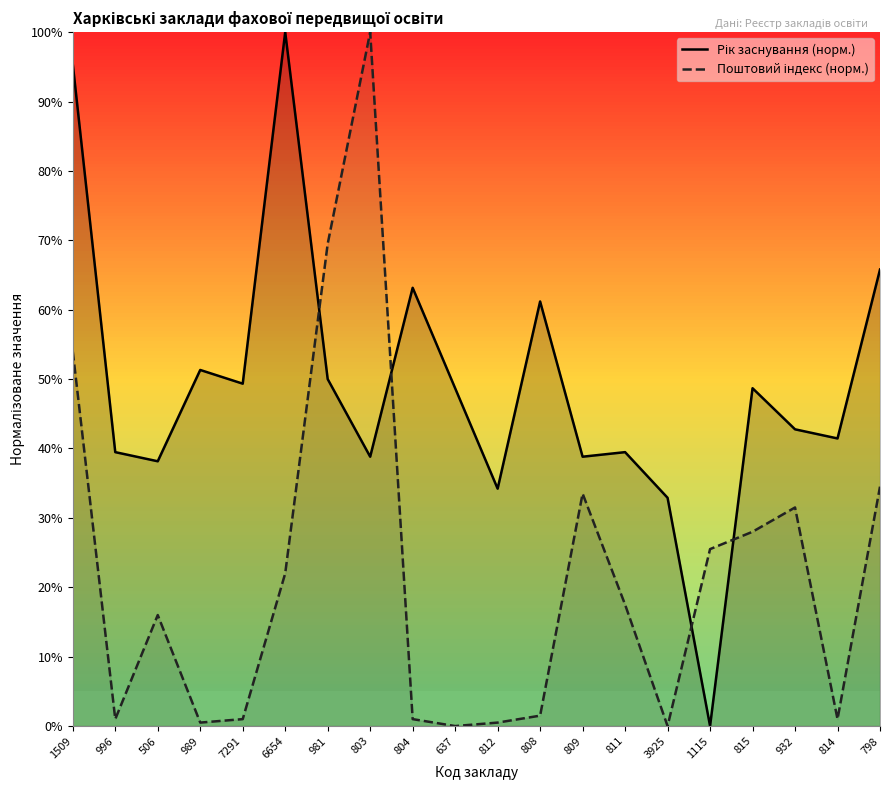

Where is Рік заснування (норм.) nearest to the value 50?

981